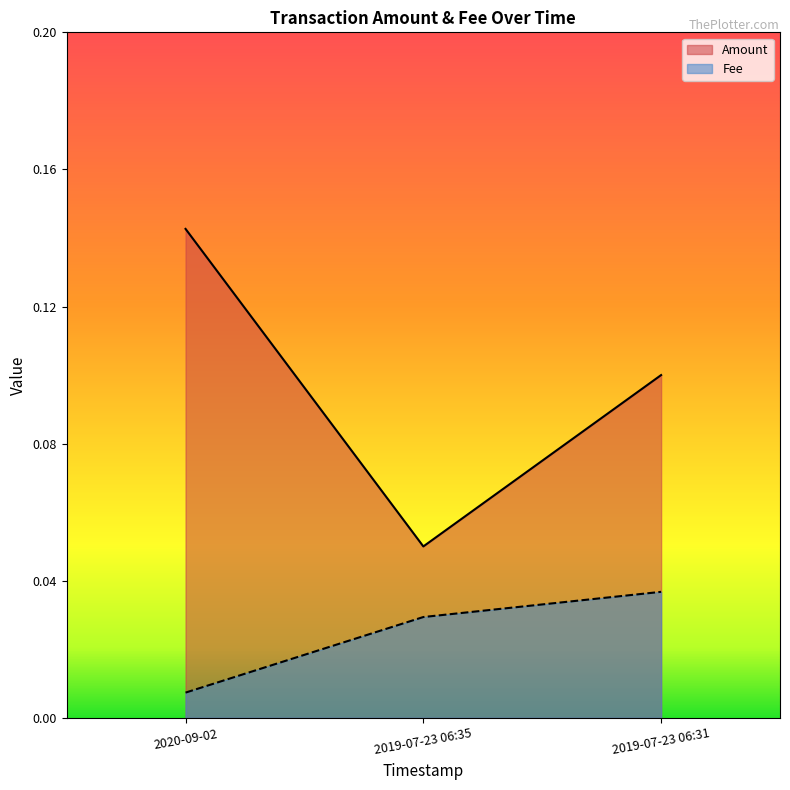

Which series has the largest total across all categories?

Amount